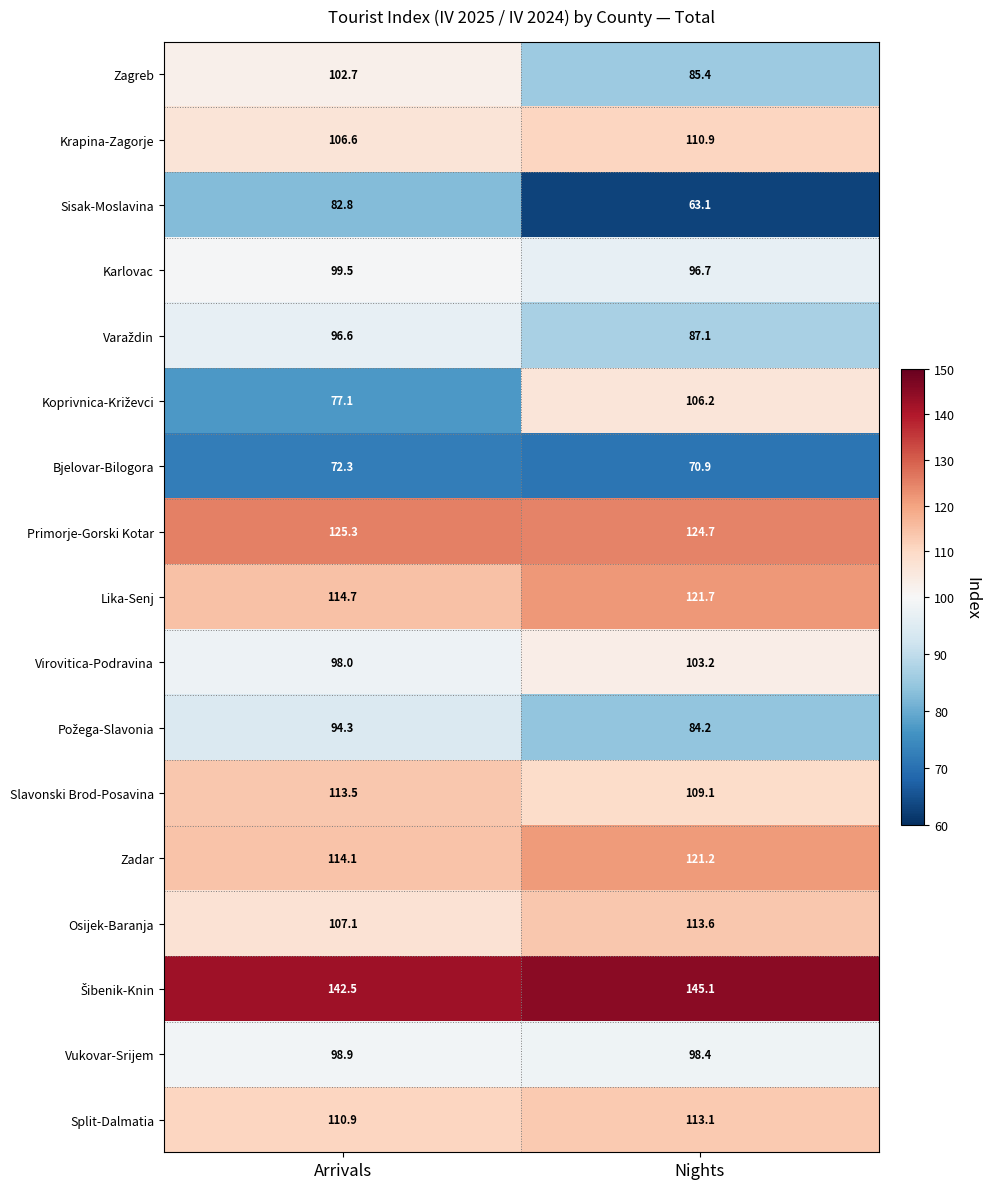

What is the spread (max minus min) of values at Arrivals?

70.2